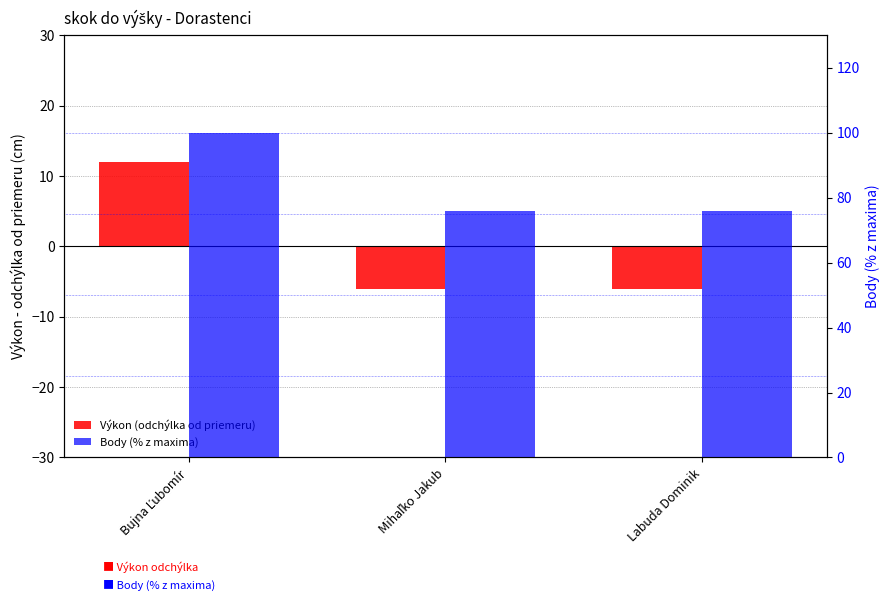

Reading left to right, extract all data points from this chart.

Výkon (odchýlka od priemeru): Bujna Ľubomír=12.0	Mihaľko Jakub=-6.0	Labuda Dominik=-6.0
Body (% z maxima): Bujna Ľubomír=100.0	Mihaľko Jakub=75.9	Labuda Dominik=75.9